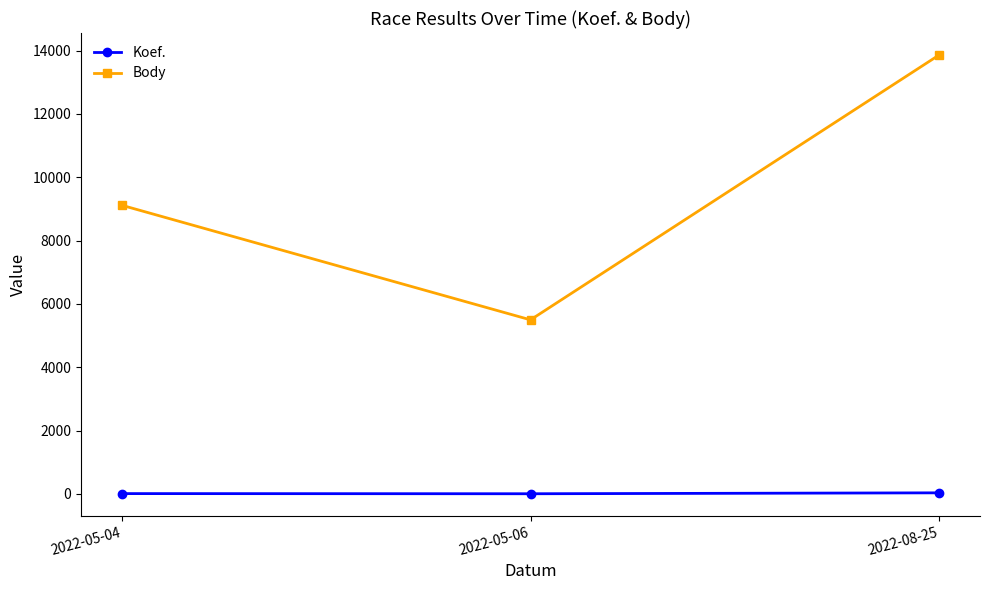

At how many categories does at least one series exceed 4292?

3